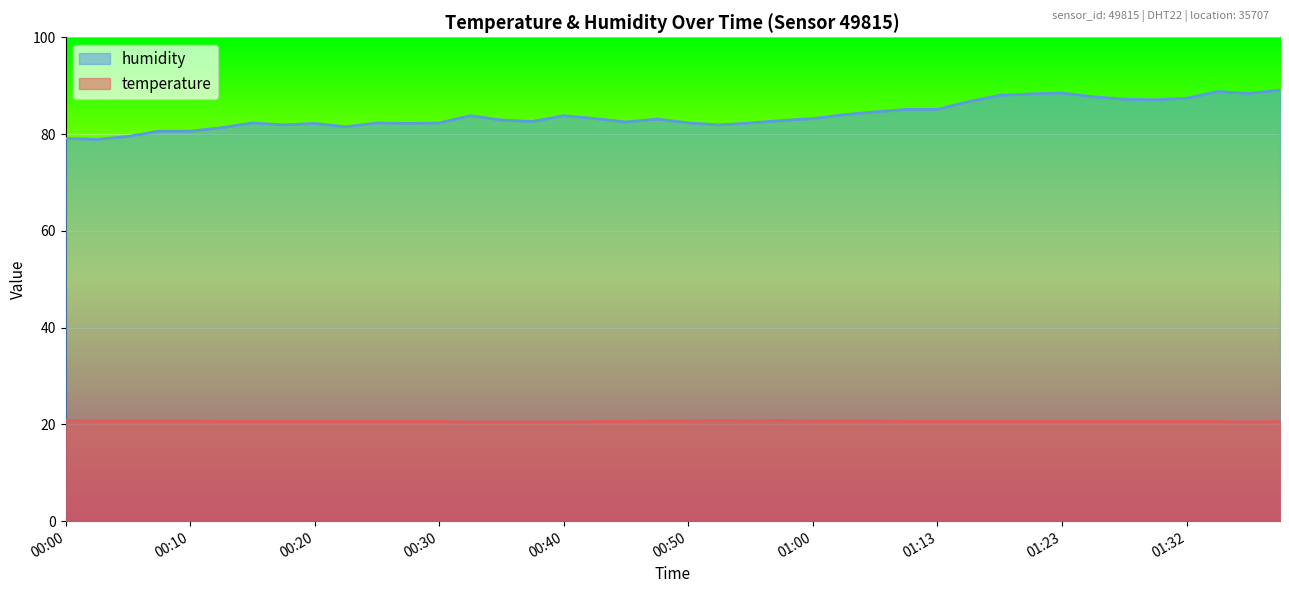

At which category does humidity reach its first local peak?

00:15